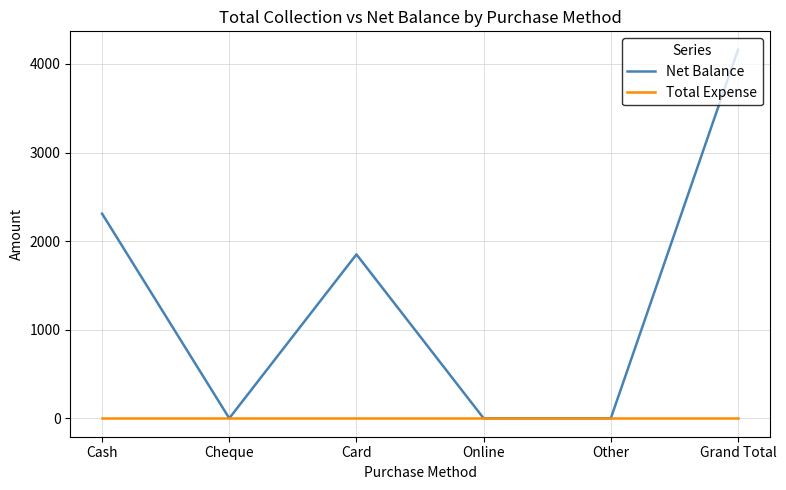

List the series in order of their peak value, highest first.

Net Balance, Total Expense